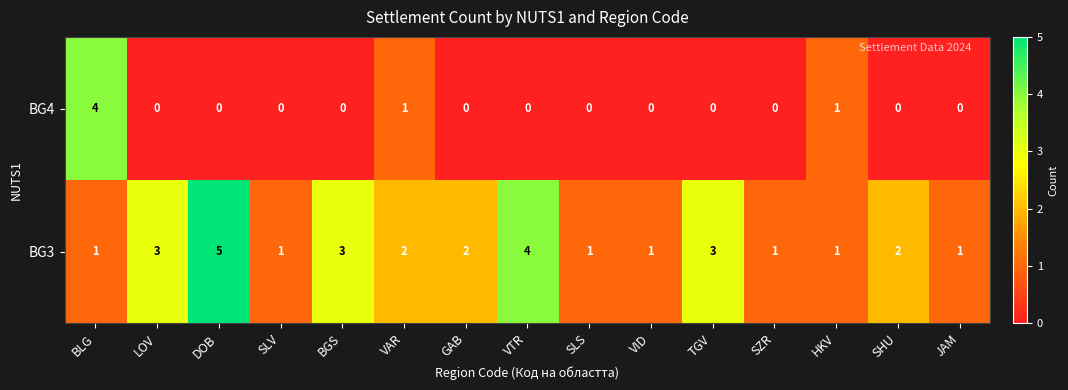

Count the BG3 values in the range 1 to 3.

13